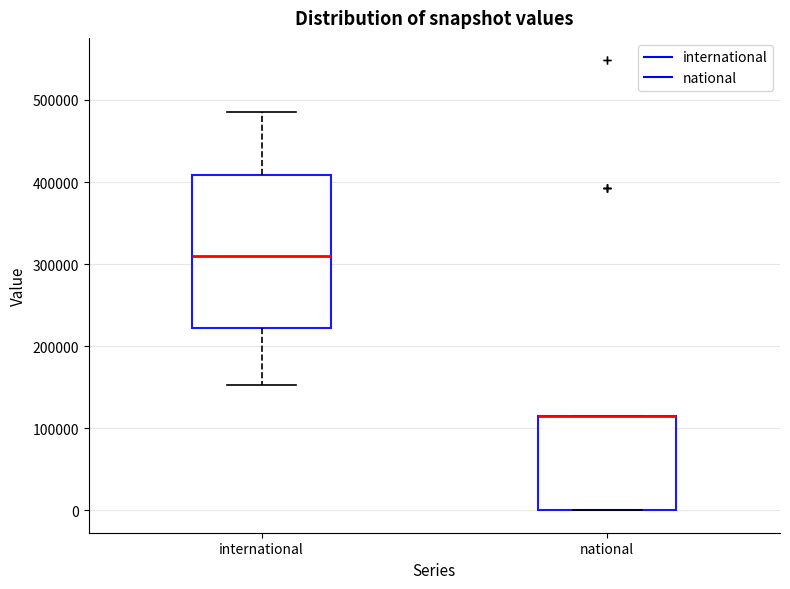

Reading left to right, transcribe this box plot: for each box, give where its median line is, the range the box spans, and where its two whiskers end, as read against the y-axis. The values are not printed on the chart, so give them approximately, as read against the axis.

international: median 310000, box 220000 to 410000, whiskers 150000 to 490000
national: median 120000 (drawn on the box's upper edge), box 0 to 120000, whiskers 0 to 120000